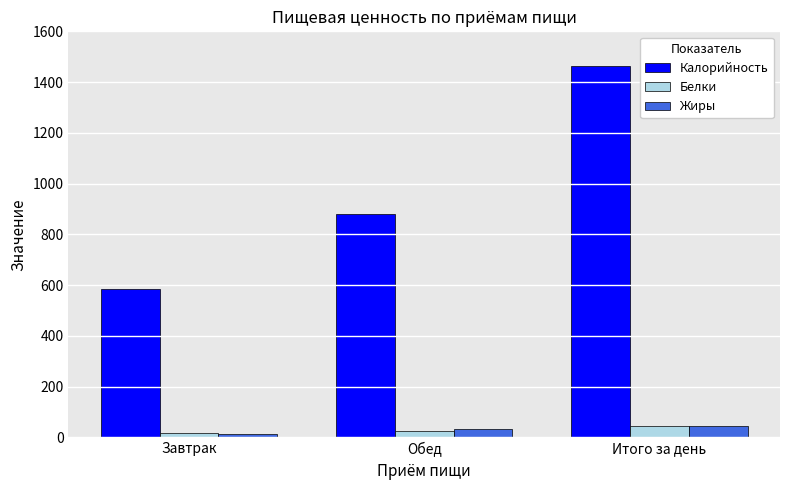

What is the value of the Белки bar at the 1st from the left?

17.0